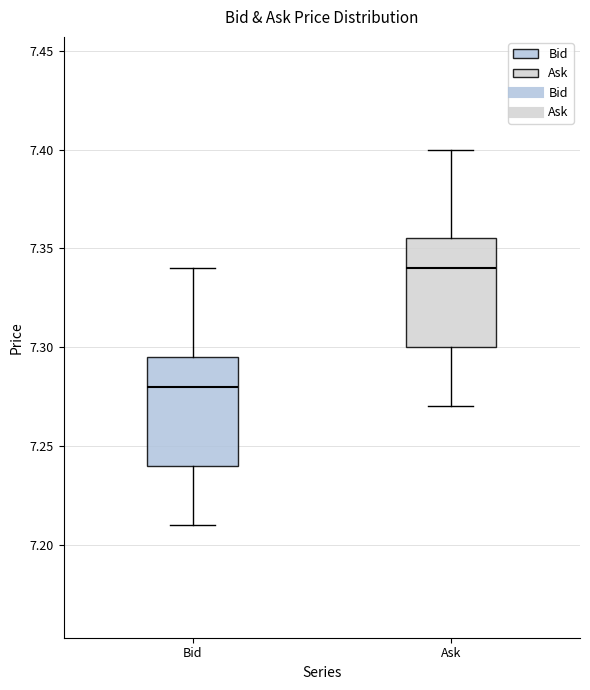

Reading left to right, transcribe this box plot: for each box, give where its median line is, the range the box spans, and where its two whiskers end, as read against the y-axis. The values are not printed on the chart, so give them approximately, as read against the axis.

Bid: median 7.280, box 7.240 to 7.295, whiskers 7.210 to 7.340
Ask: median 7.340, box 7.300 to 7.355, whiskers 7.270 to 7.400